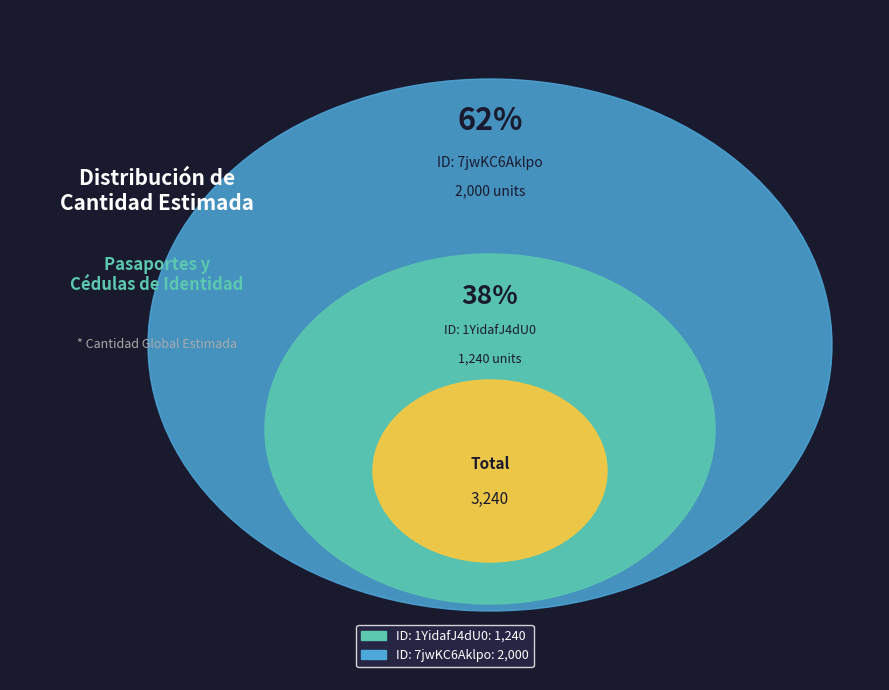

Which slice is the smallest?

1YidafJ4dU0%3D